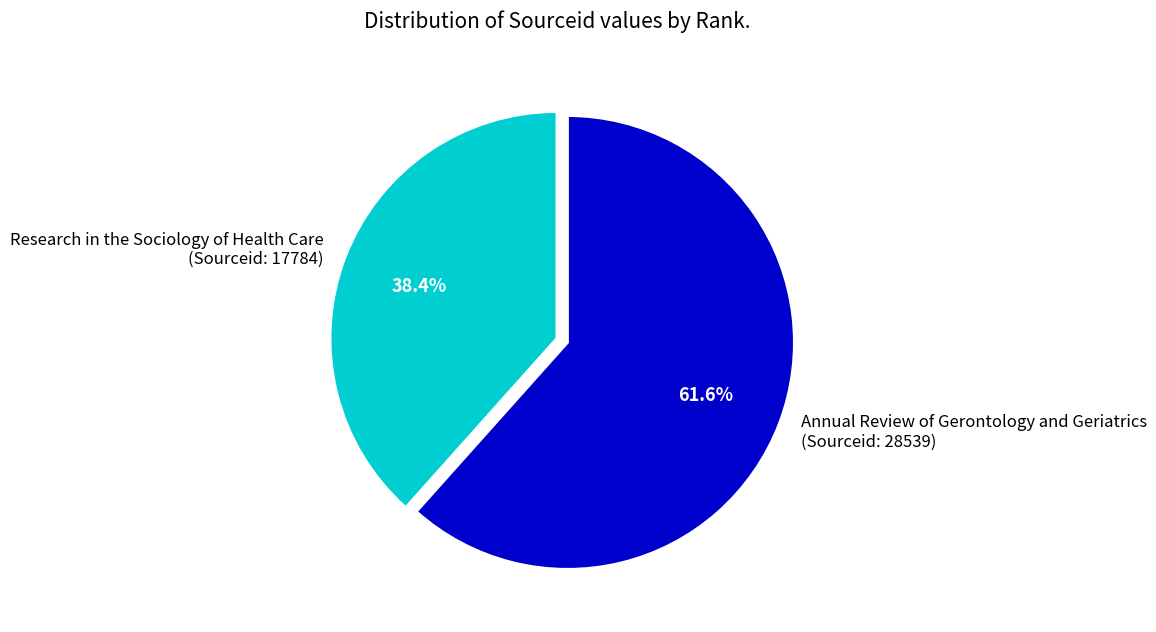

Rank the categories by value from lowest to highest.

Research in the Sociology of Health Care (Sourceid: 17784), Annual Review of Gerontology and Geriatrics (Sourceid: 28539)